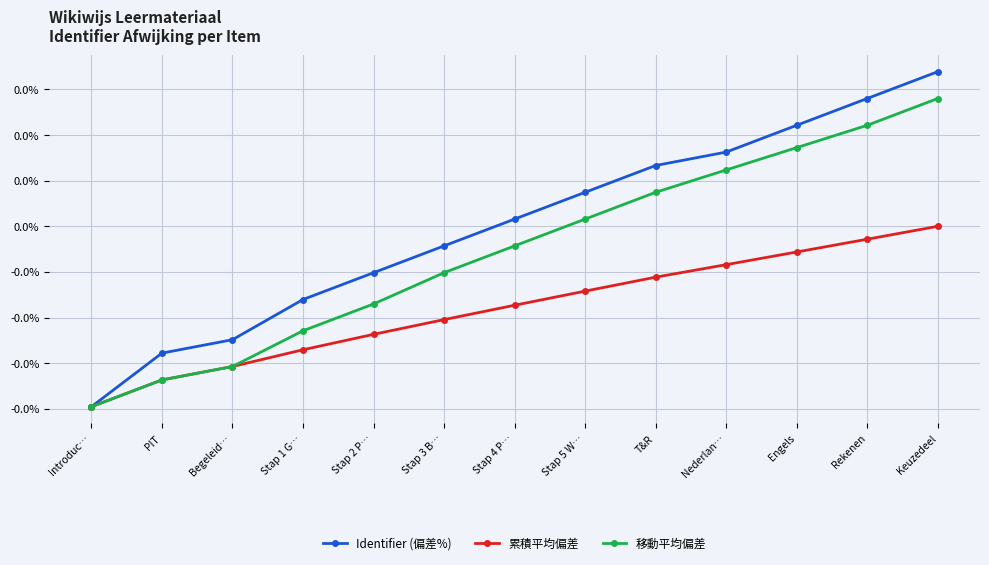

List the series in order of their peak value, lowest first.

累積平均偏差, 移動平均偏差, Identifier (偏差%)